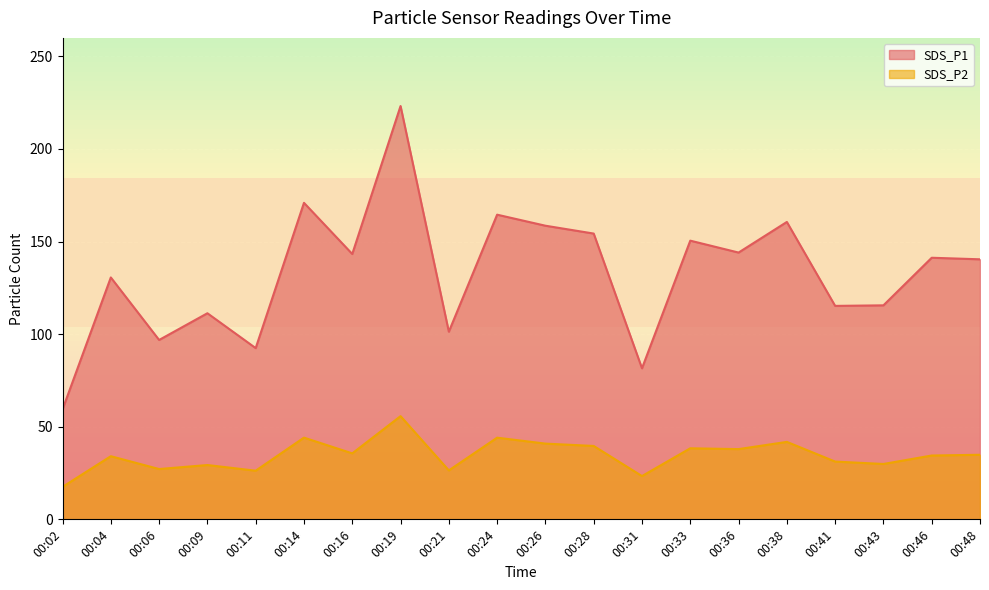

What is the value of the SDS_P1 point at the 17th from the left?

115.3